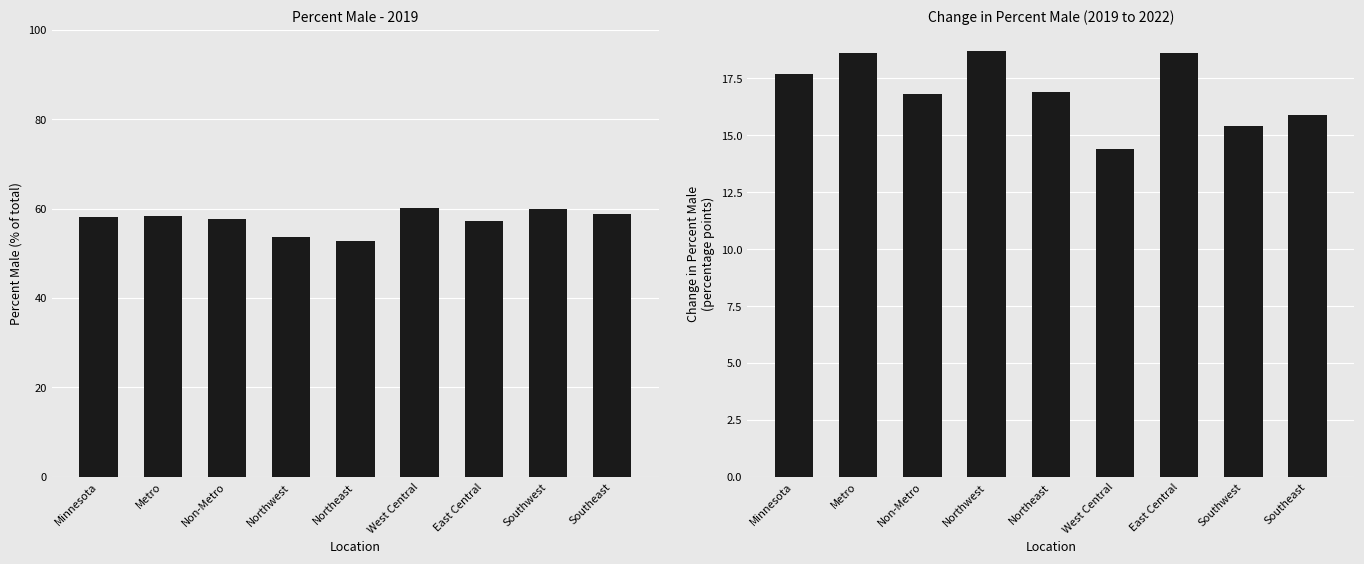

Reading right to left, list all the values displayed in this chart.

15.9	15.4	18.6	14.4	16.9	18.7	16.8	18.6	17.7